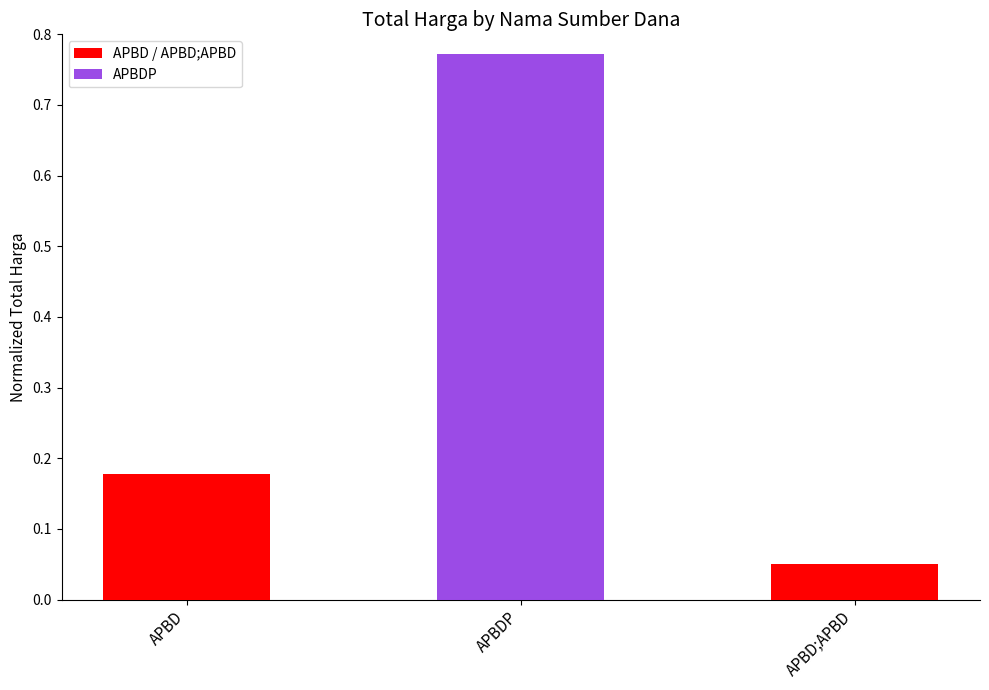

Are the bars grouped side by side (vs. stacked)?

Yes